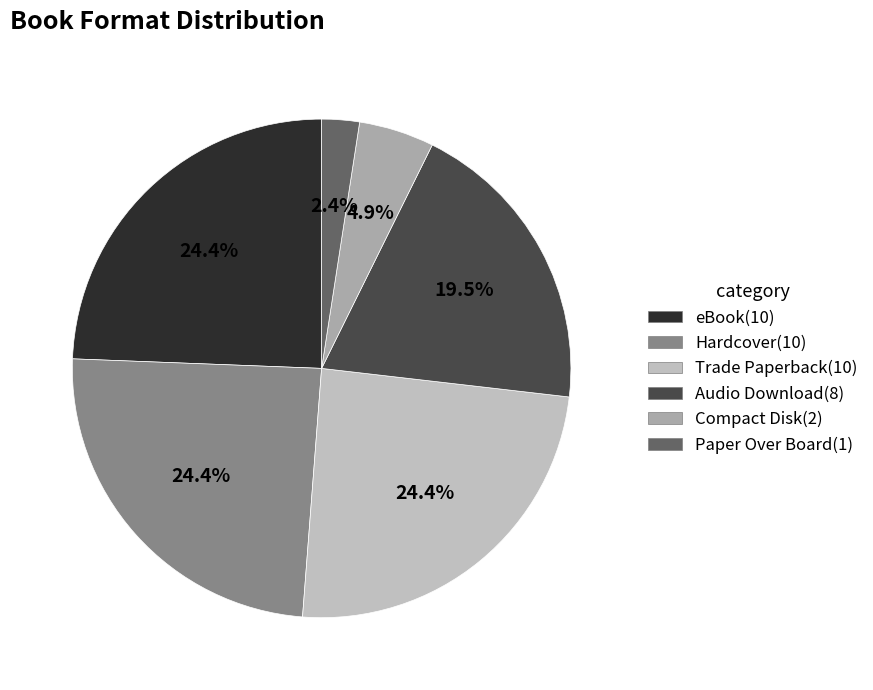

Do Compact Disk and Audio Download together represent more than half of the pie?

No